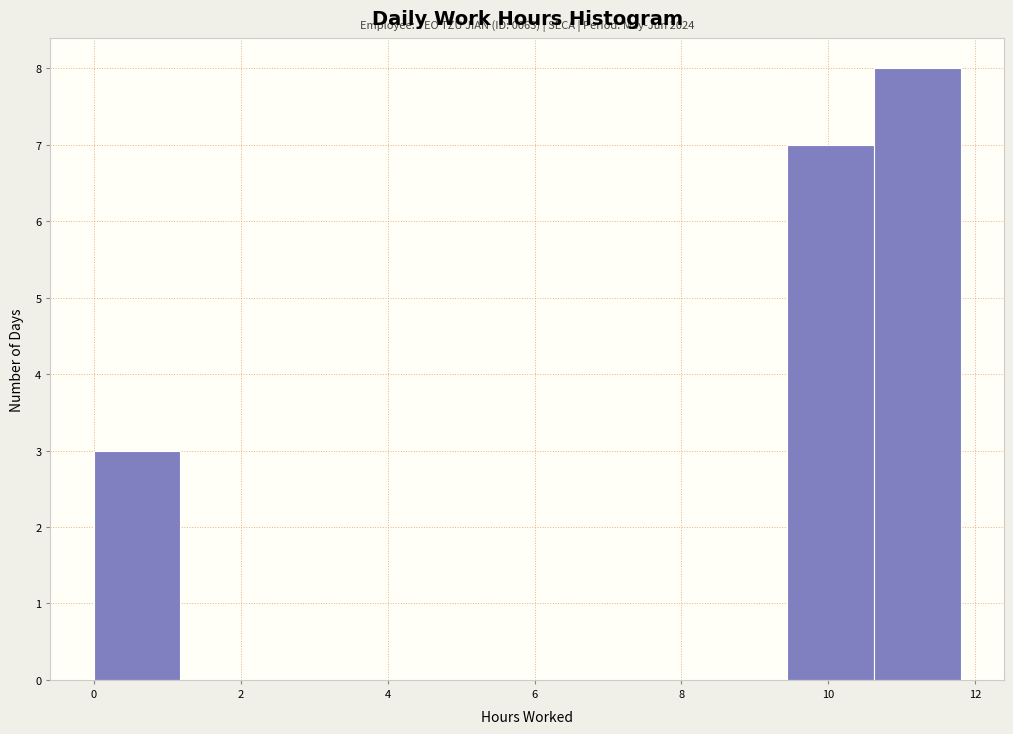

Which range on the x-axis has the tallest bar?

10.62 to 11.80